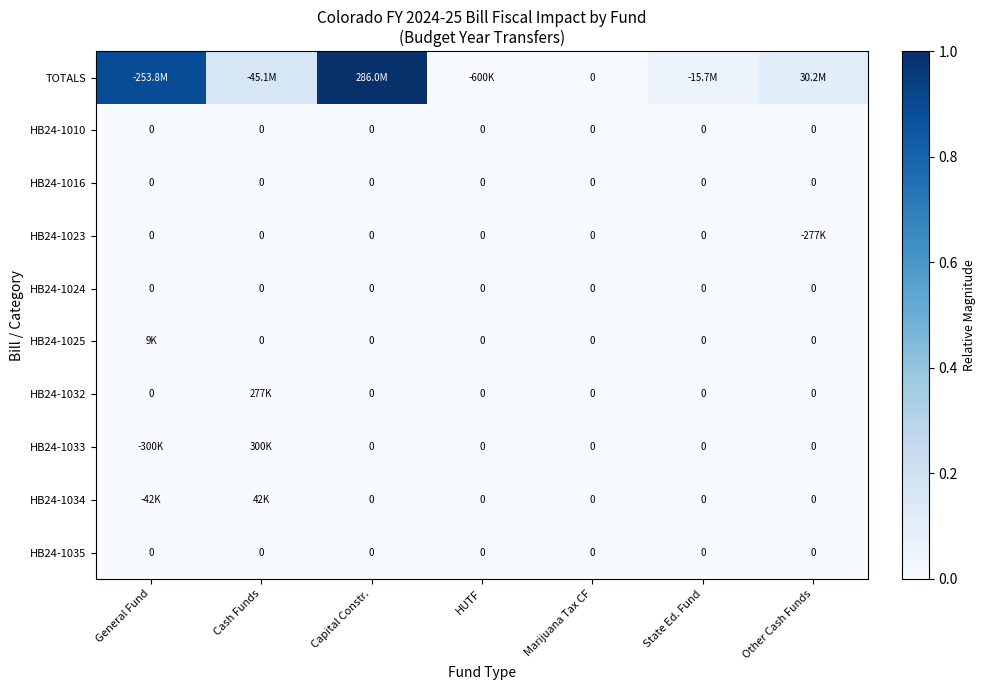

Which series has the widest spread of values?

TOTALS